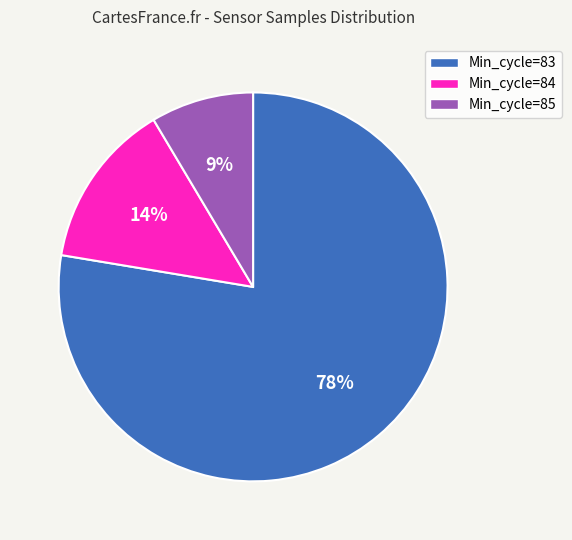

How many segments does this pie chart have?

3